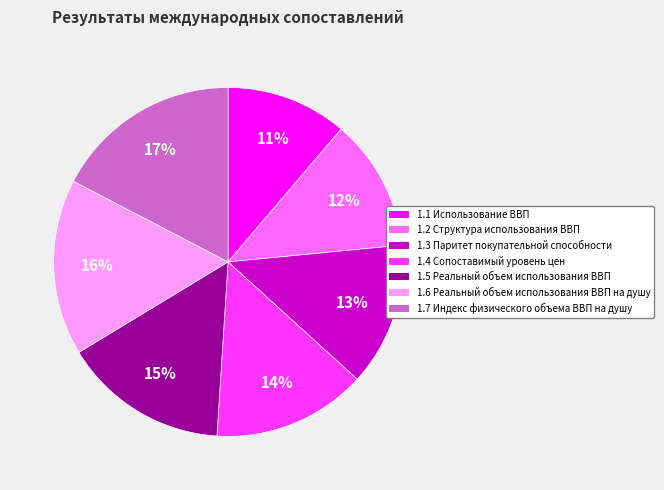

Rank the categories by value from highest to lowest.

1.7 Индекс физического объема ВВП на душу, 1.6 Реальный объем использования ВВП на душу, 1.5 Реальный объем использования ВВП, 1.4 Сопоставимый уровень цен, 1.3 Паритет покупательной способности, 1.2 Структура использования ВВП, 1.1 Использование ВВП